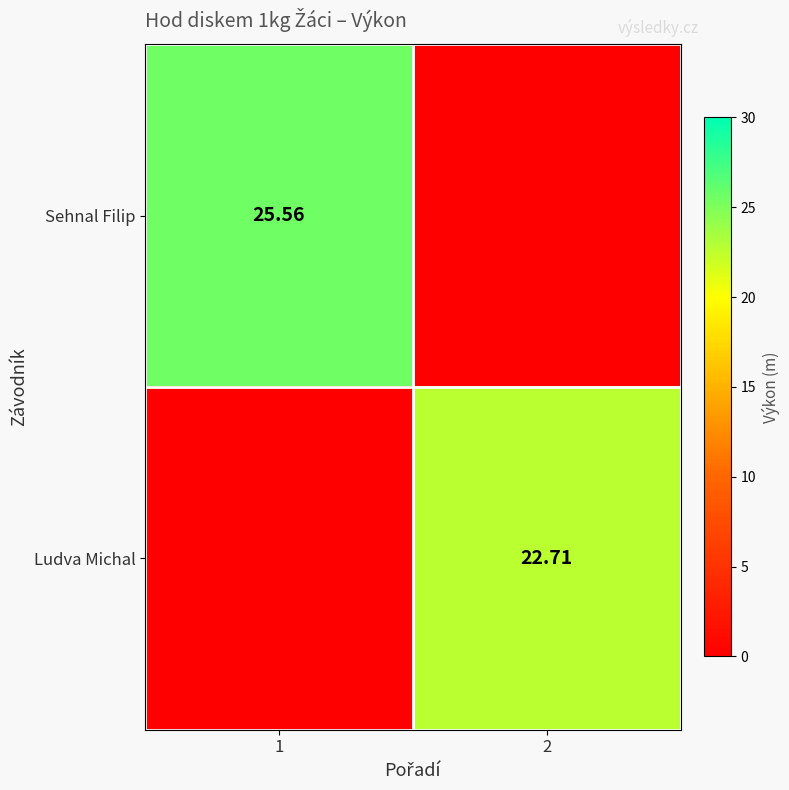

Which category has the lowest value across all series?

2